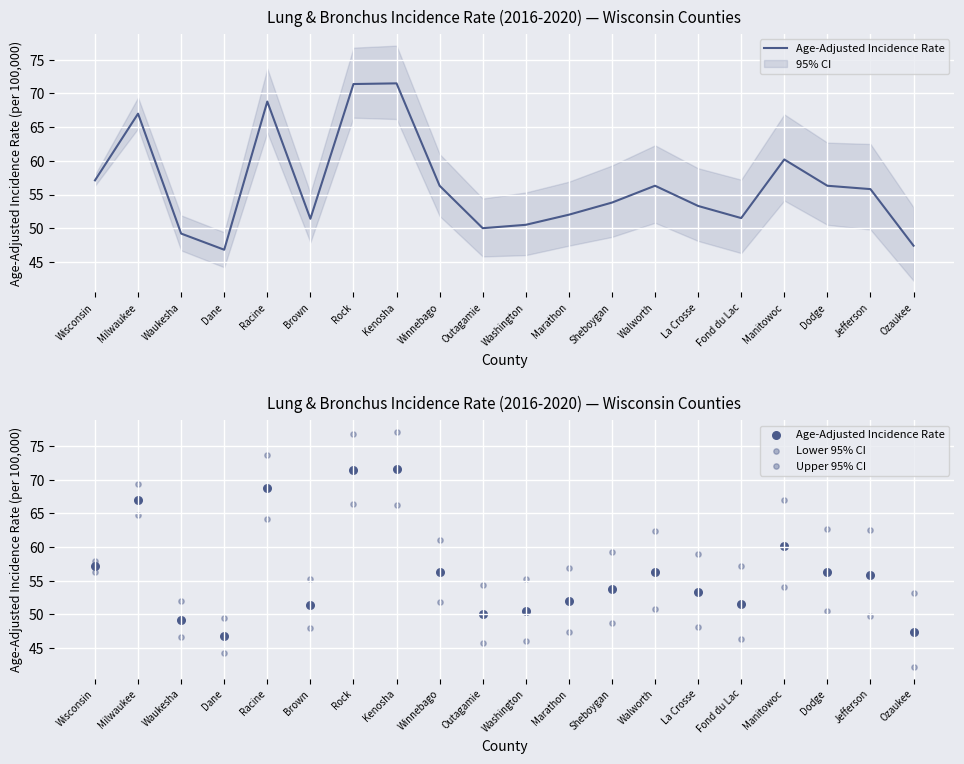

Is the value of Lower 95% CI at Fond du Lac greater than the value of Upper 95% CI at Dodge?

No